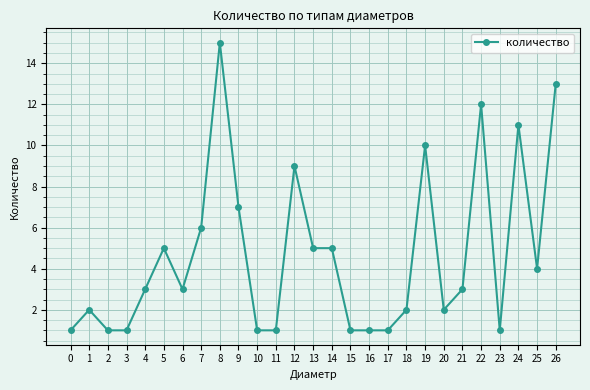

Reading right to left, what are all the values shown in this chart?

26=13	25=4	24=11	23=1	22=12	21=3	20=2	19=10	18=2	17=1	16=1	15=1	14=5	13=5	12=9	11=1	10=1	9=7	8=15	7=6	6=3	5=5	4=3	3=1	2=1	1=2	0=1